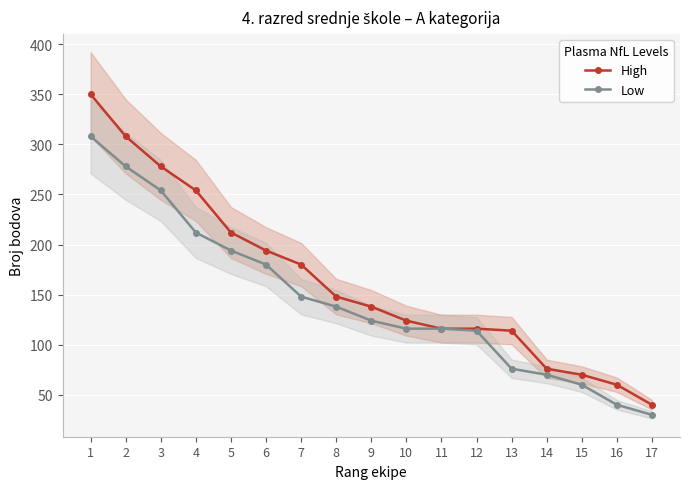

The value of High at 17 is 61. True or false?

False